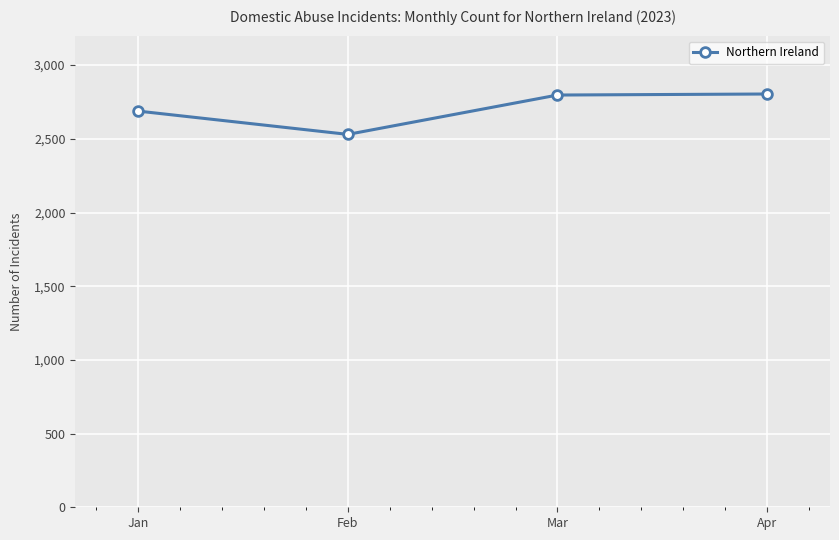

Is it true that the value at Feb is 4291?

False